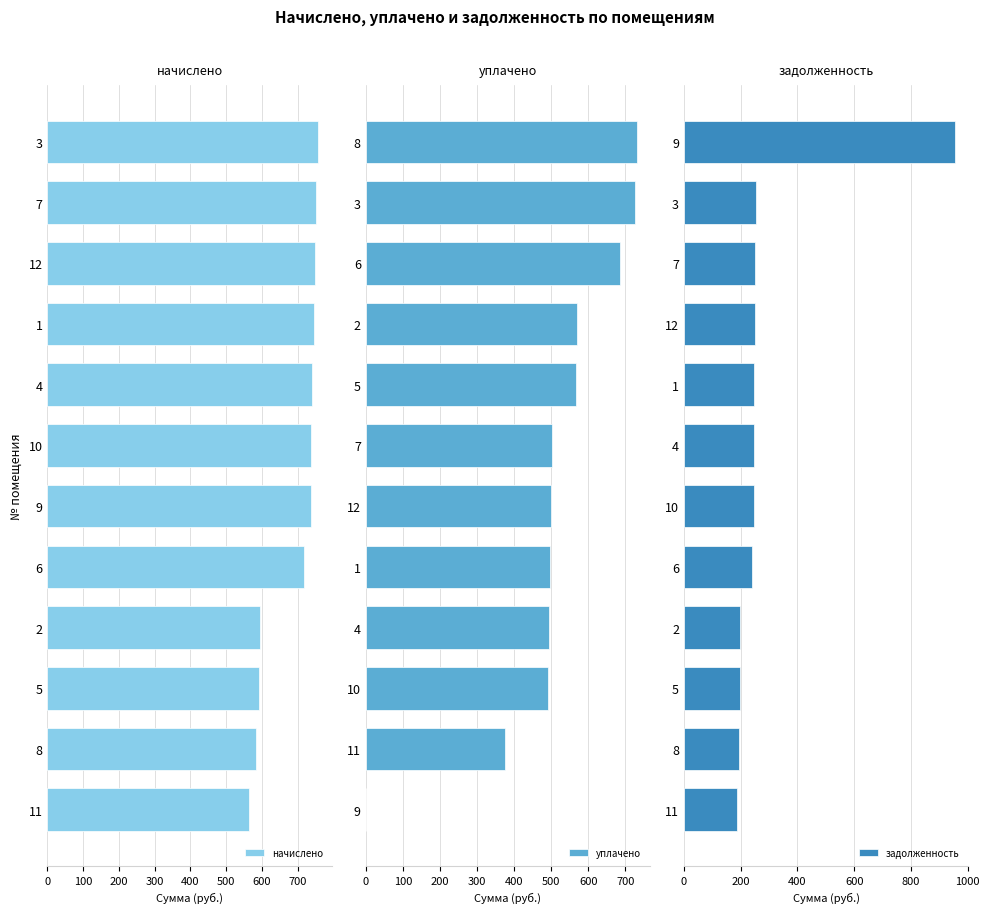

What is the minimum value for начислено?

563.3